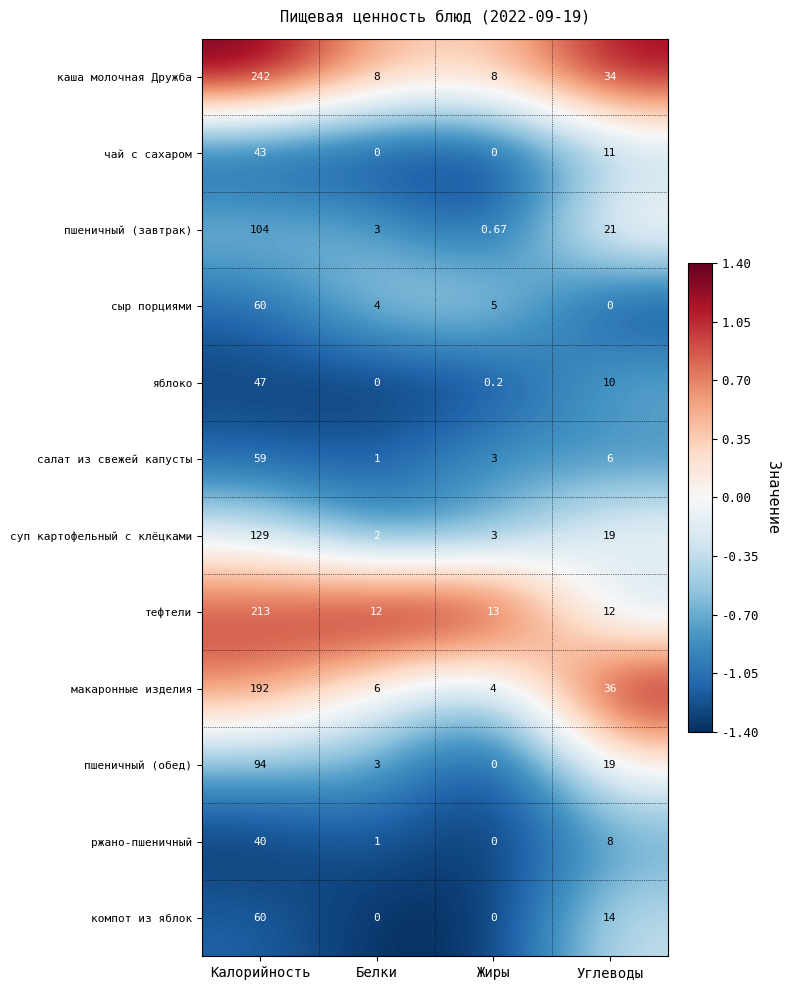

How many data points does each series have?

4